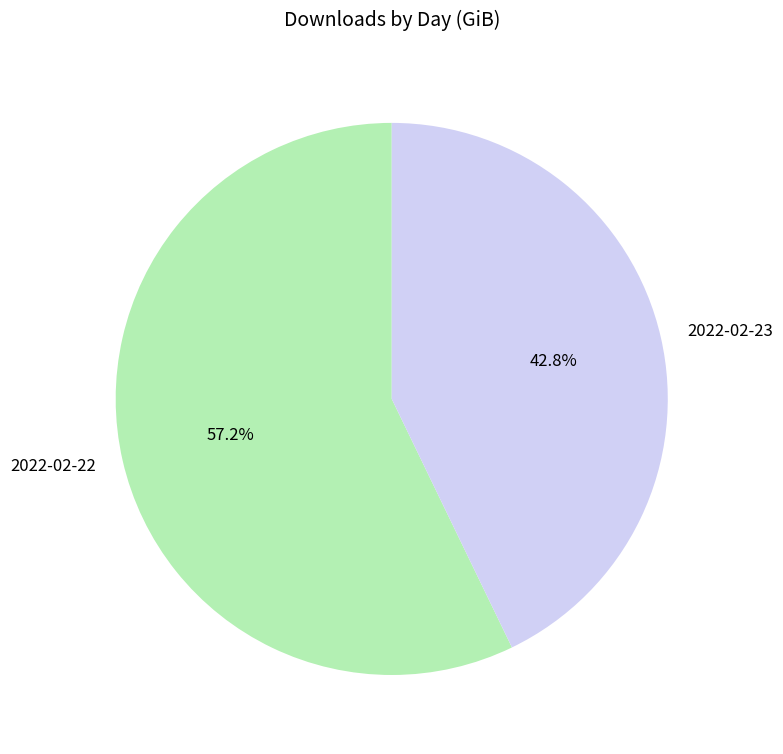

Is there a majority slice in this chart?

Yes